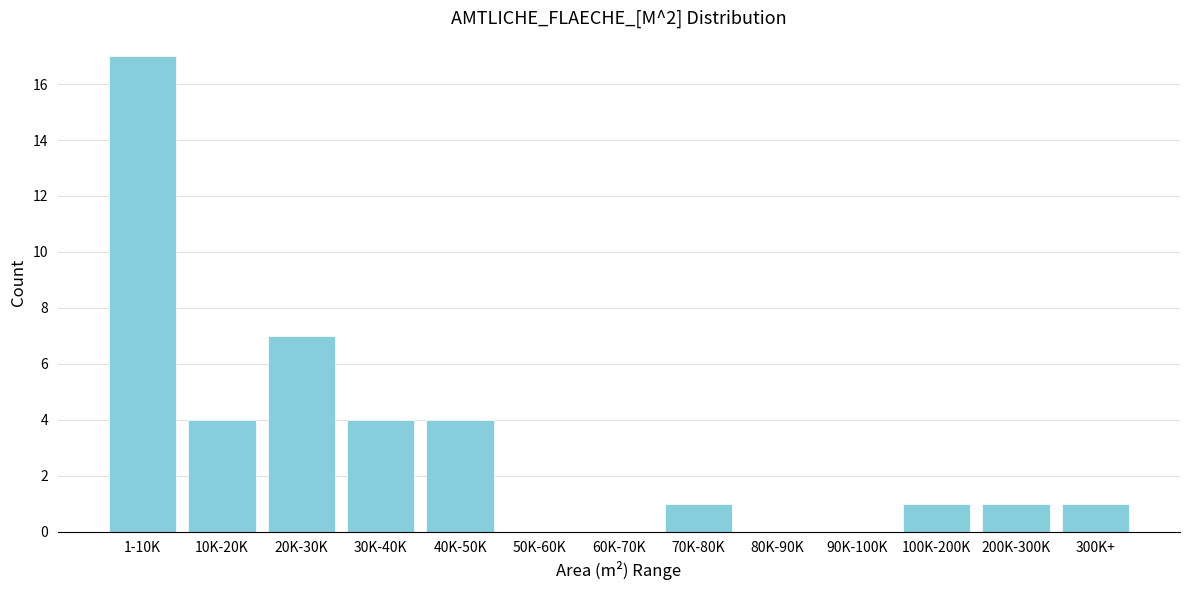

Reading right to left, transcribe all the data shown in this chart.

300K+=1	200K-300K=1	100K-200K=1	90K-100K=0	80K-90K=0	70K-80K=1	60K-70K=0	50K-60K=0	40K-50K=4	30K-40K=4	20K-30K=7	10K-20K=4	1-10K=17